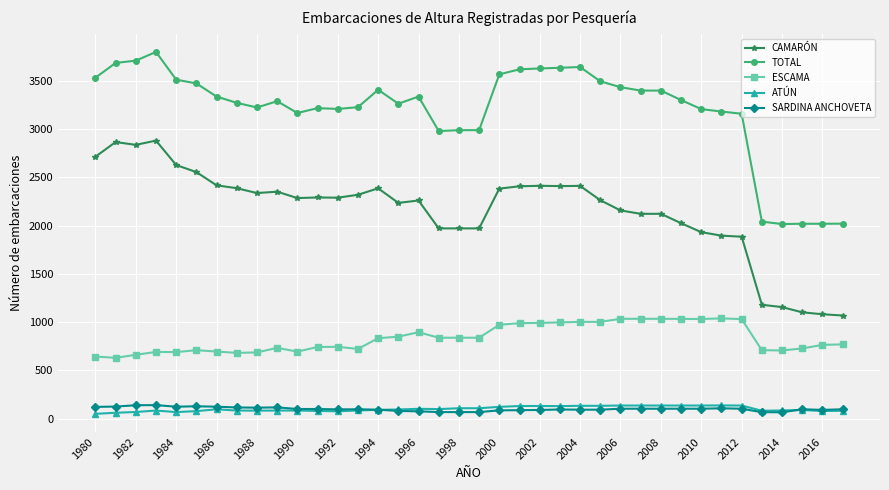

What is the greatest value displayed?

3798